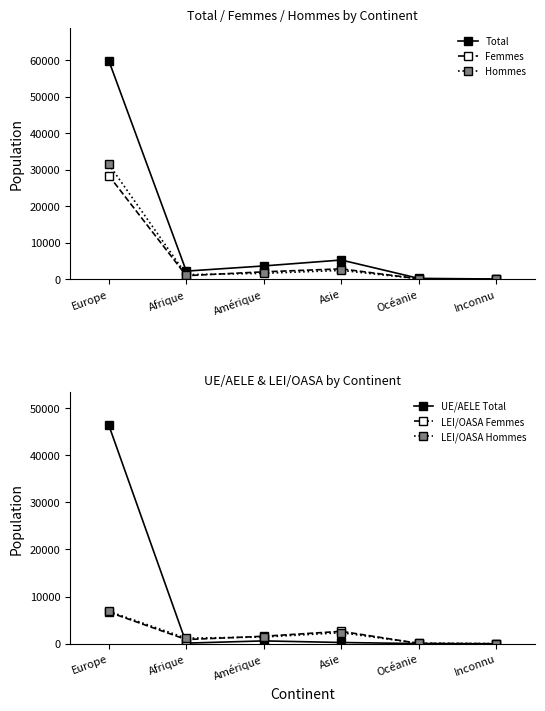

List the series in order of their peak value, highest first.

Total, UE/AELE Total, Hommes, Femmes, LEI/OASA Hommes, LEI/OASA Femmes